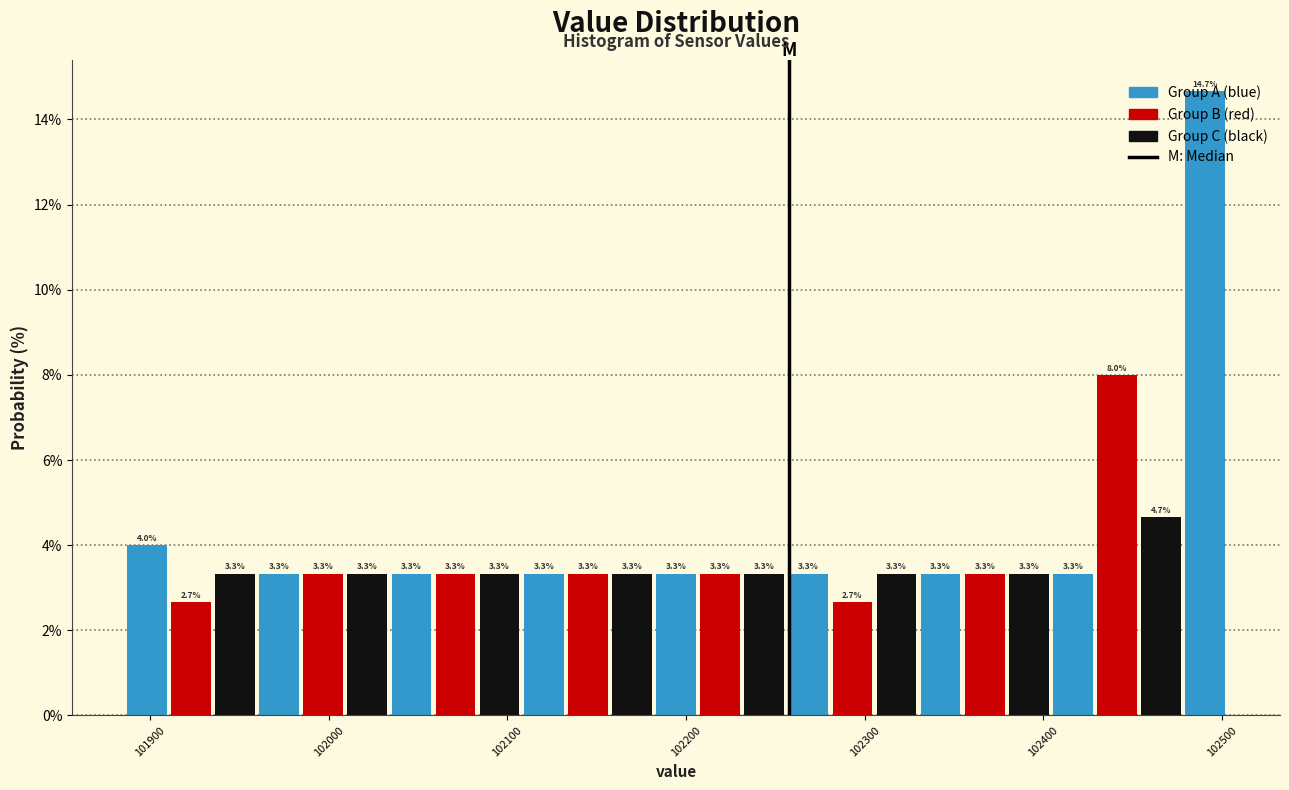

Around what value on the x-axis is the tallest bar? Give the approximate position of its centre, as read against the axis.

102490